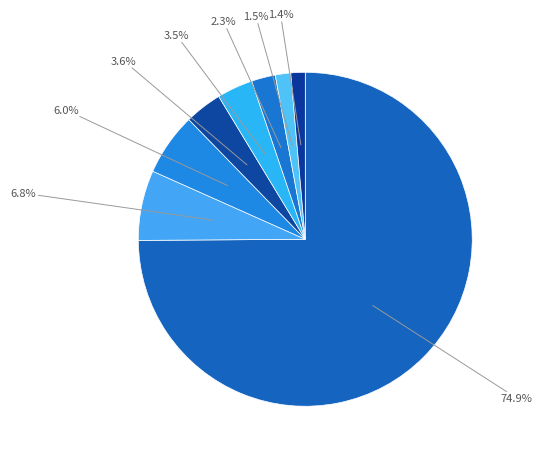

How many segments does this pie chart have?

8